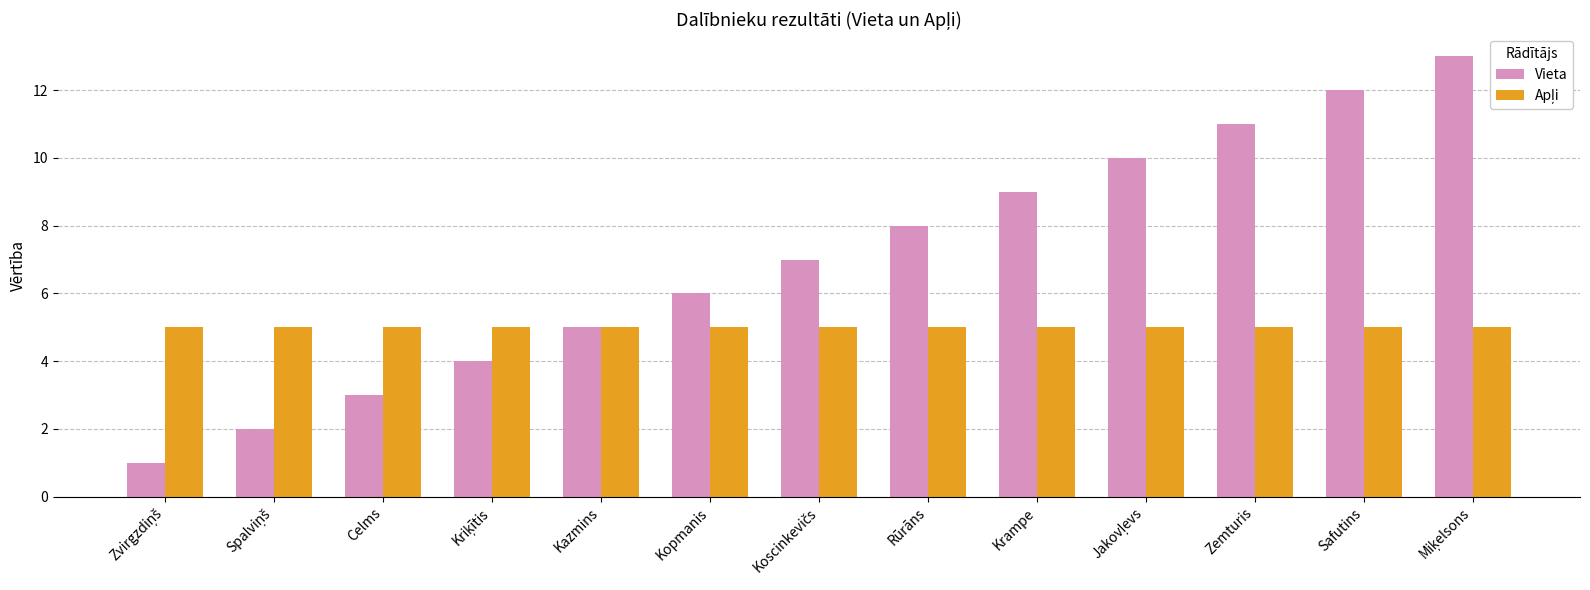

Between Celms and Krampe, which series saw the biggest shift?

Vieta